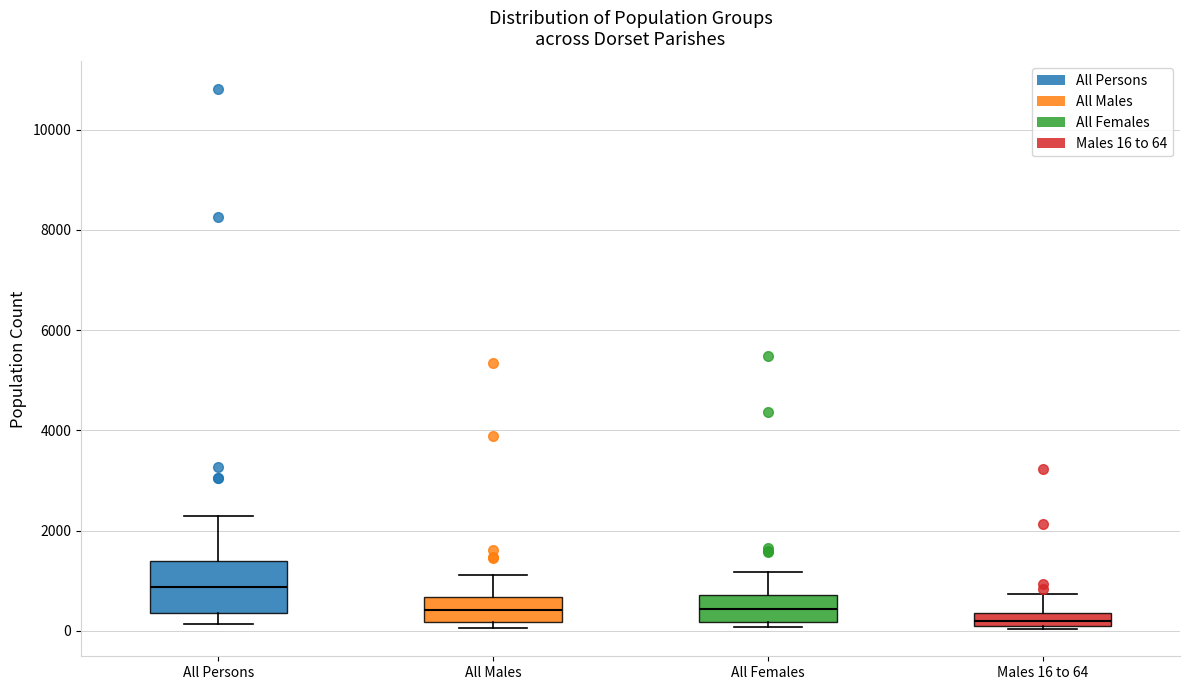

Which box is the tallest, from its lower edge to its upper edge?

All Persons